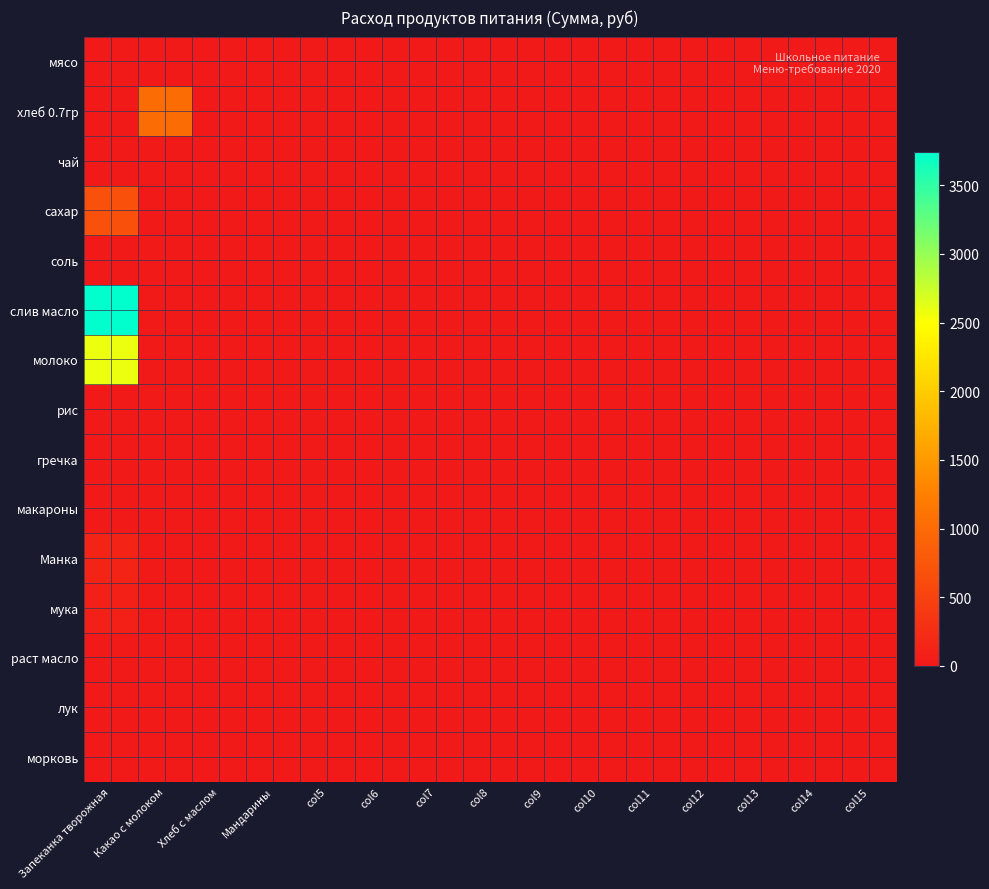

Rank the series by their maximum value, from lowest to highest.

мясо, чай, рис, гречка, макароны, раст масло, лук, морковь, соль, мука, Манка, сахар, хлеб 0.7гр, молоко, слив масло